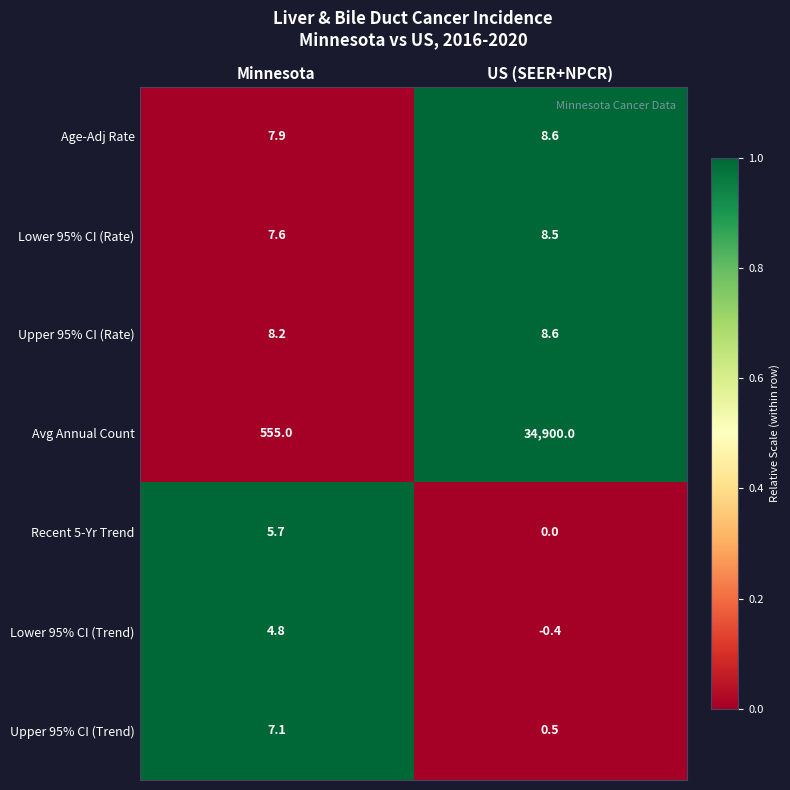

How many categories are shown in the chart?

2